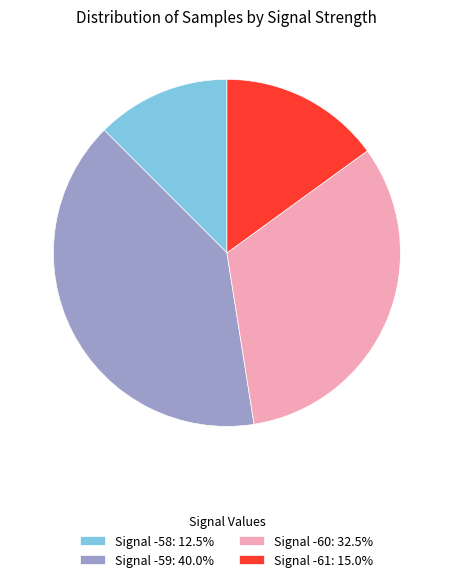

Do Signal -58: 12.5% and Signal -61: 15.0% together represent more than half of the pie?

No